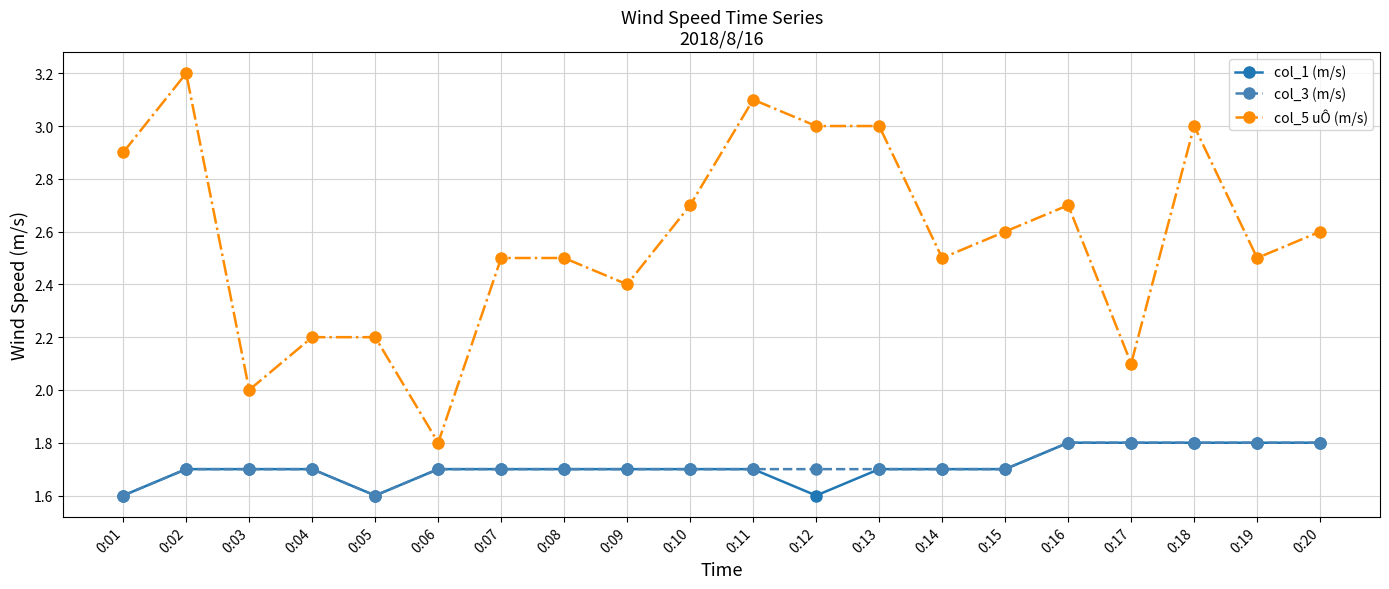

Reading left to right, transcribe all the data shown in this chart.

col_1 (m/s): 1.6	1.7	1.7	1.7	1.6	1.7	1.7	1.7	1.7	1.7	1.7	1.6	1.7	1.7	1.7	1.8	1.8	1.8	1.8	1.8
col_3 (m/s): 1.6	1.7	1.7	1.7	1.6	1.7	1.7	1.7	1.7	1.7	1.7	1.7	1.7	1.7	1.7	1.8	1.8	1.8	1.8	1.8
col_5 uÔ (m/s): 2.9	3.2	2.0	2.2	2.2	1.8	2.5	2.5	2.4	2.7	3.1	3.0	3.0	2.5	2.6	2.7	2.1	3.0	2.5	2.6